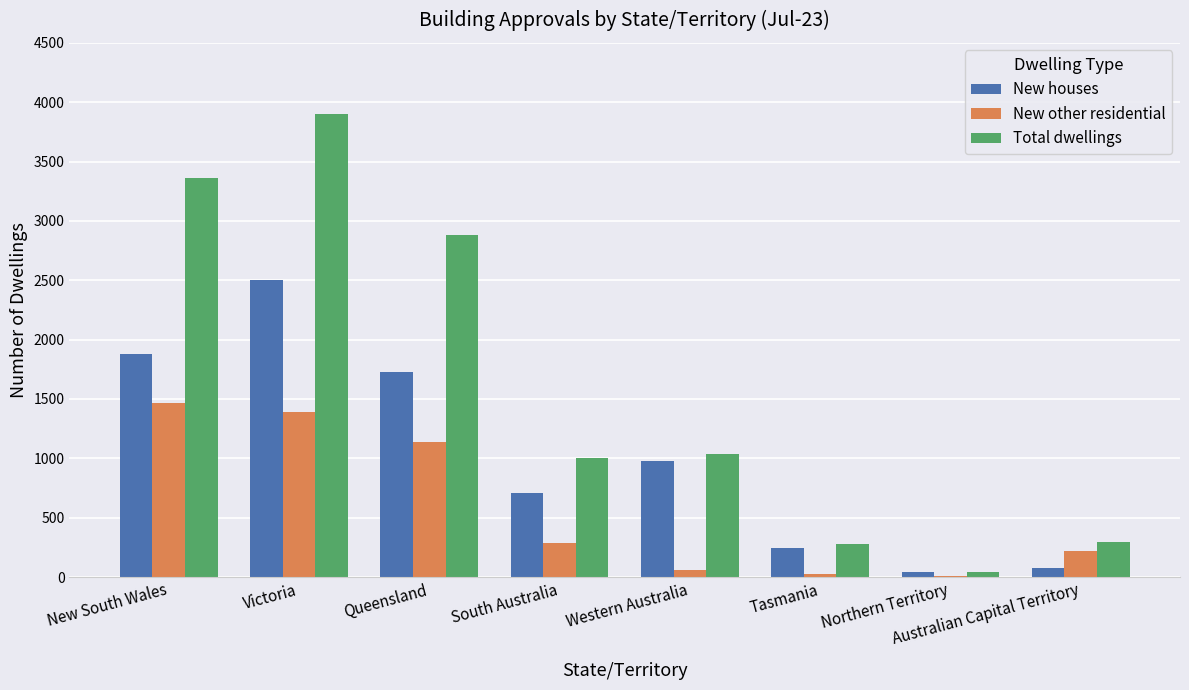

Reading left to right, extract all data points from this chart.

New houses: 1880	2506	1731	711	978	247	39	74
New other residential: 1462	1391	1134	290	57	29	5	220
Total dwellings: 3362	3898	2880	1003	1036	276	44	294